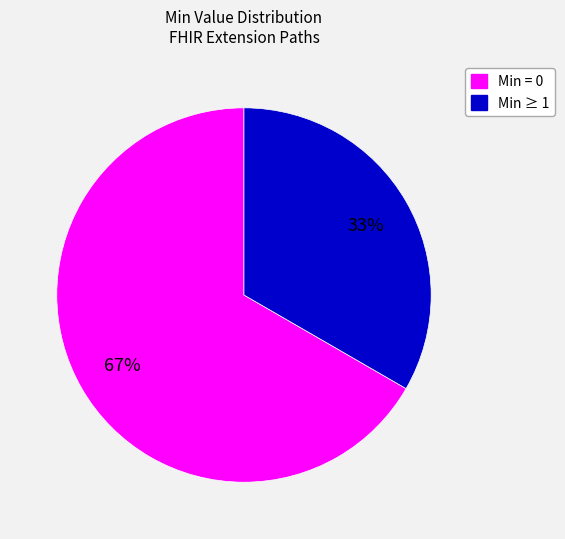

To the nearest percent, what is the average slice percentage?

50%